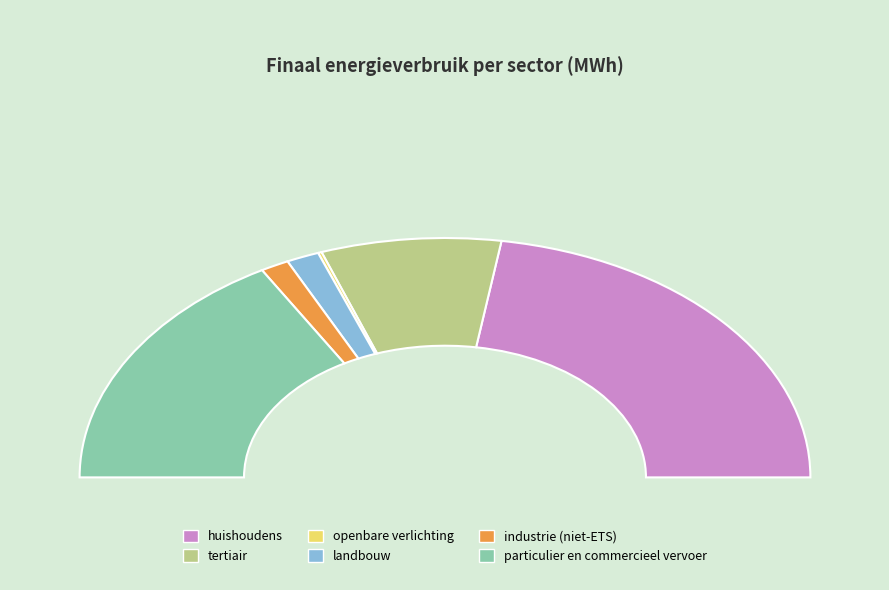

What is the change in value from landbouw to particulier en commercieel vervoer?

+117525.8